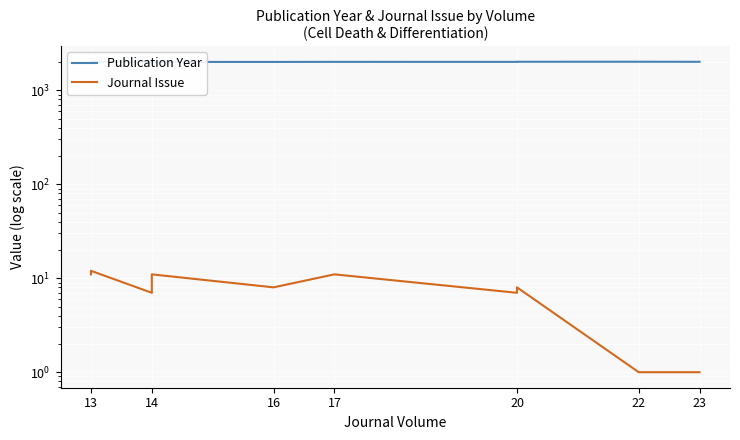

At which category is the sum across all series the highest?

13